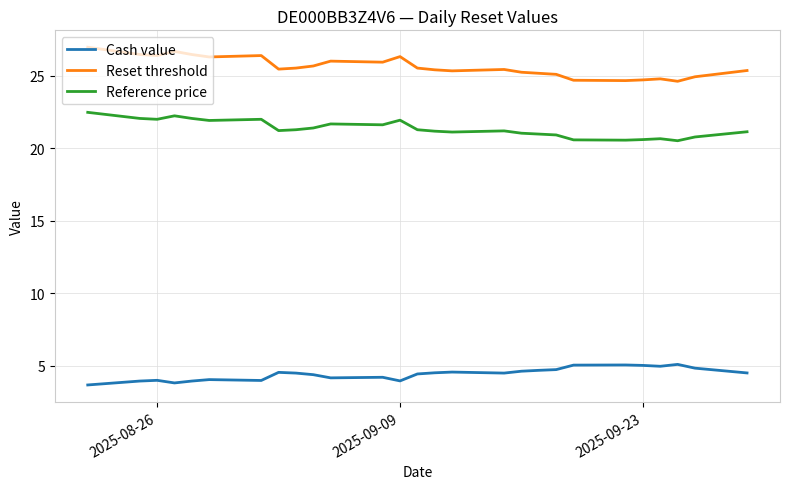

True or false: Cash value and Reset threshold cross at least once.

False